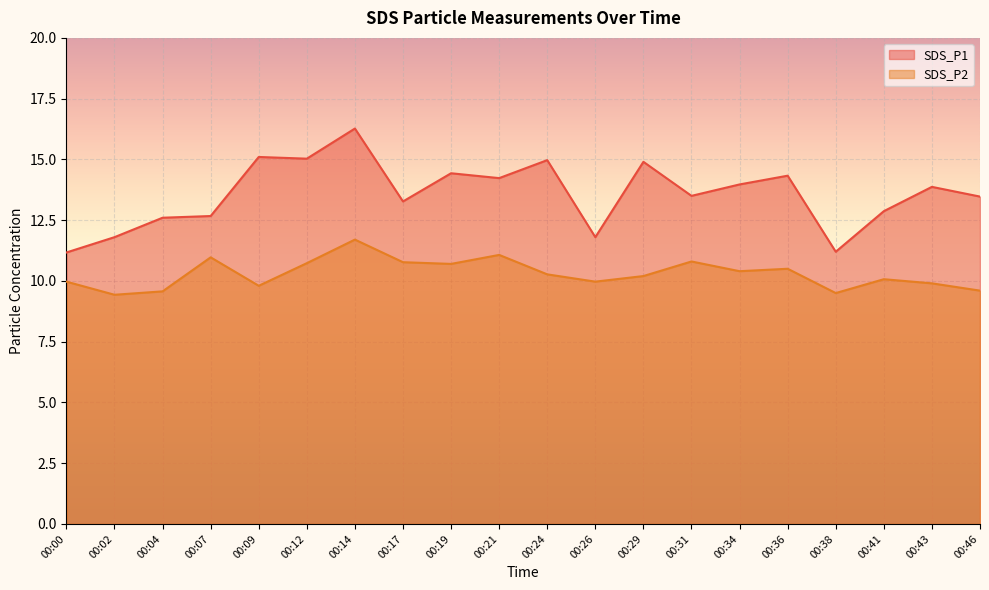

The value of SDS_P2 at 00:00 is 10.0. True or false?

True